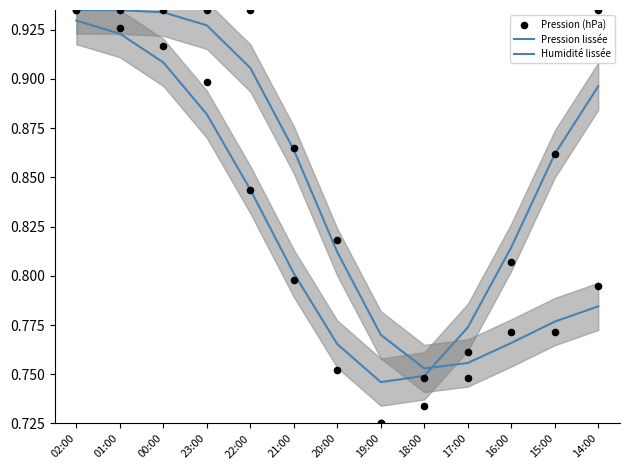

Which series contains the highest Y value?

Pression (hPa)